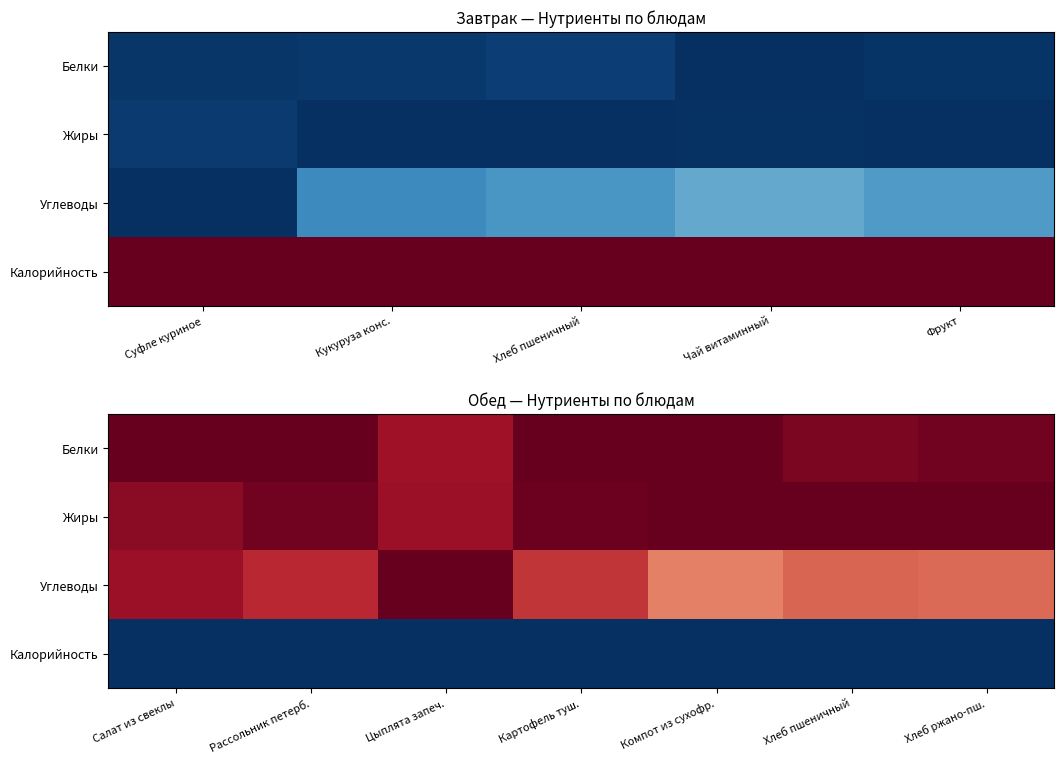

Which category has the lowest value across all series?

Салат из свеклы